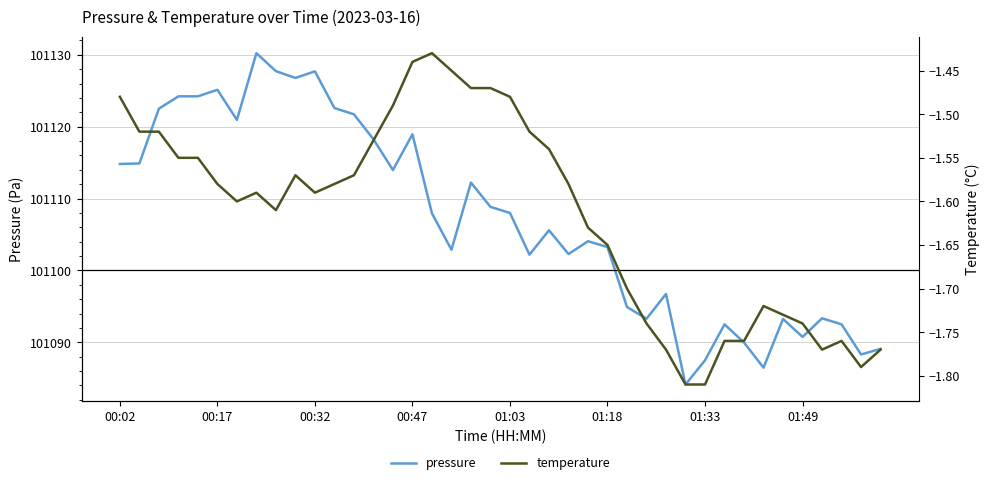

The temperature series shows -1.6 at 11. True or false?

True